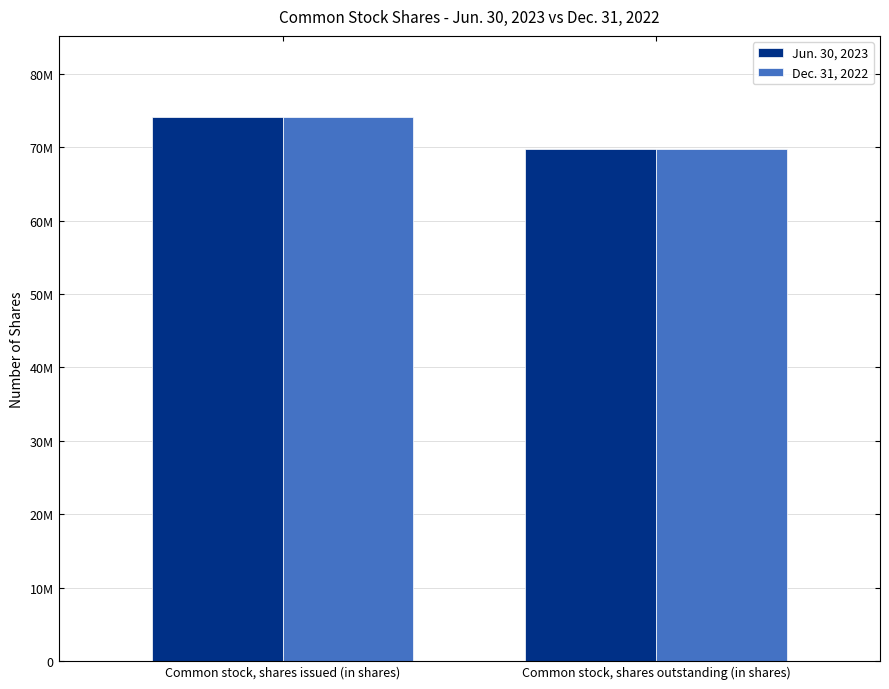

Which category has the highest value across all series?

Common stock, shares issued (in shares)